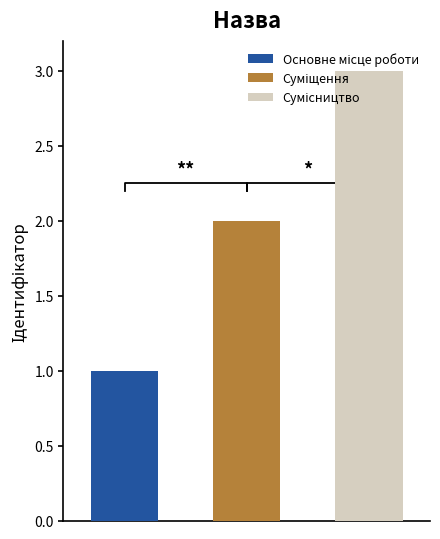

Count the number of values greater than 2.

1